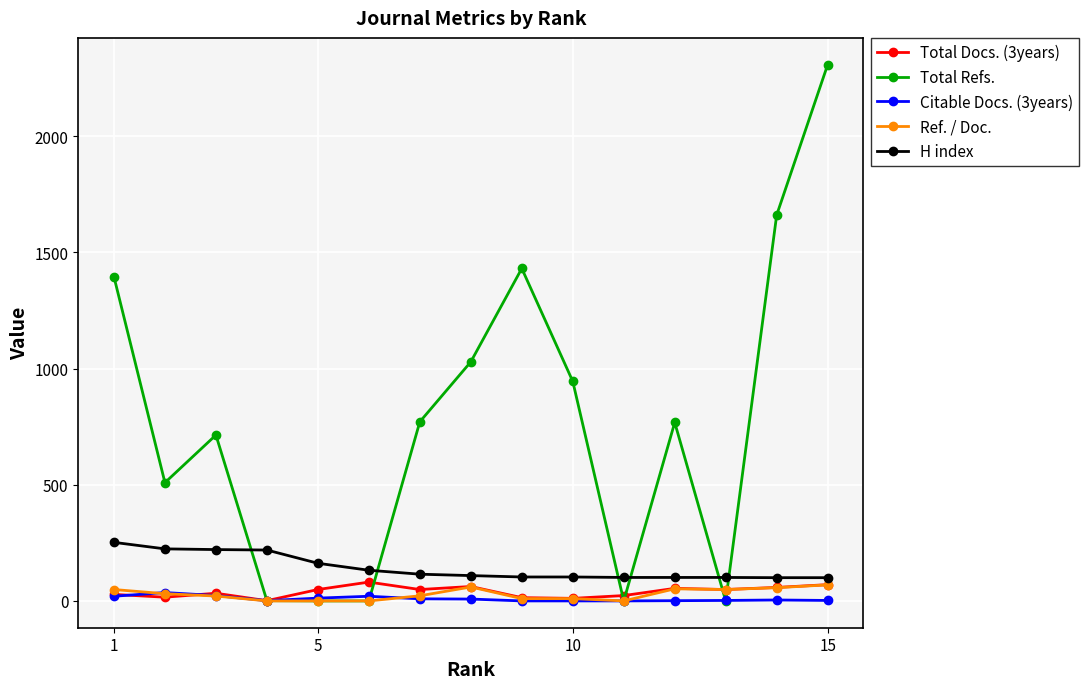

What is the value of the Ref. / Doc. point at the 12th from the left?

52